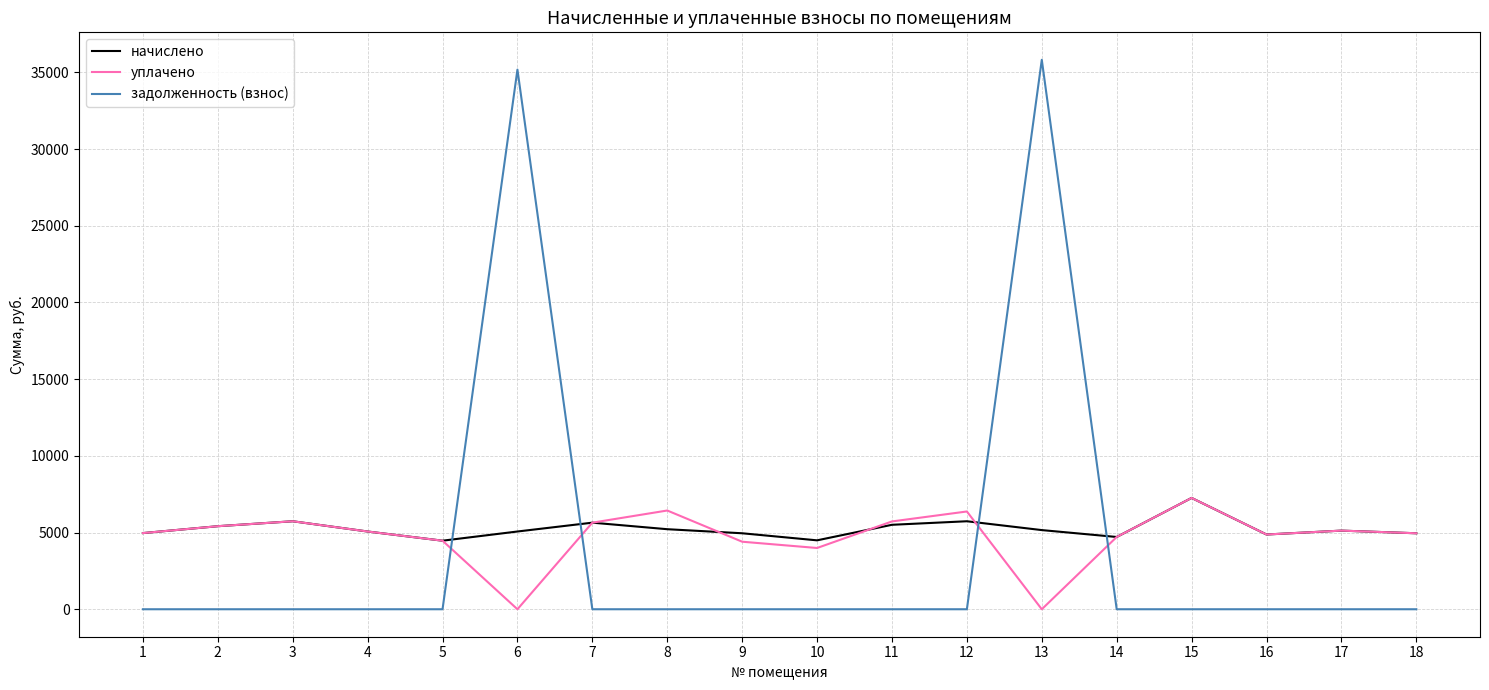

What is the highest value of the задолженность (взнос) series?

35822.1